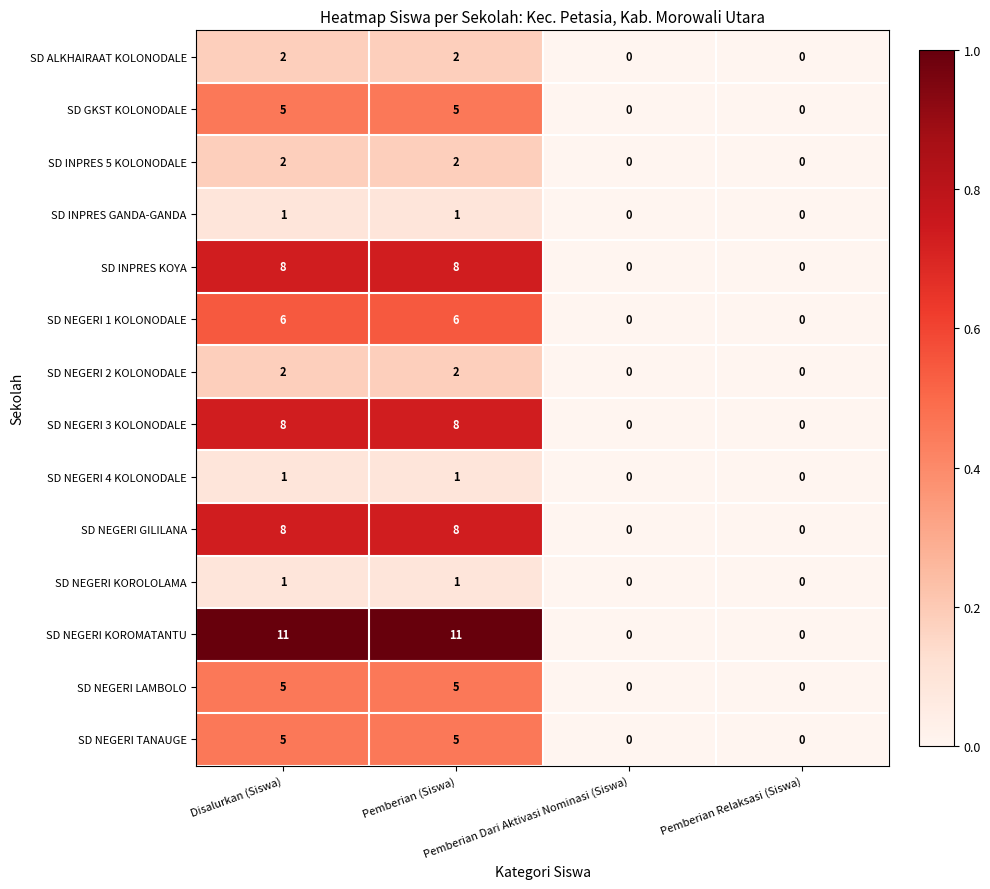

Between Disalurkan (Siswa) and Pemberian Dari Aktivasi Nominasi (Siswa), which series saw the biggest shift?

SD NEGERI KOROMATANTU